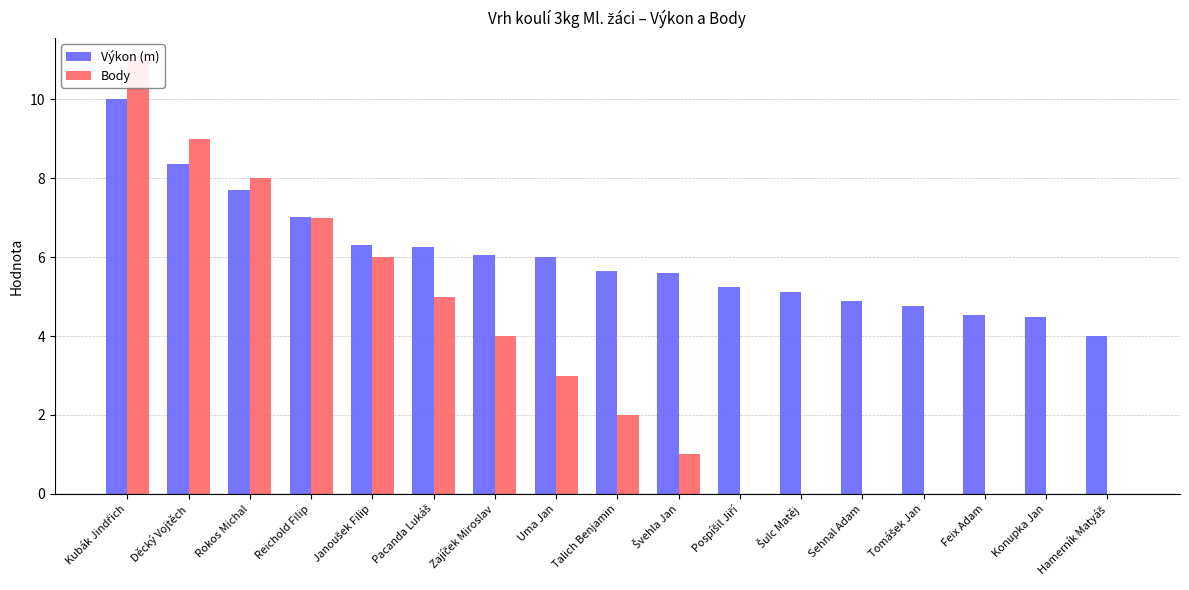

Is the value of Výkon (m) at Janoušek Filip greater than the value of Body at Konupka Jan?

Yes